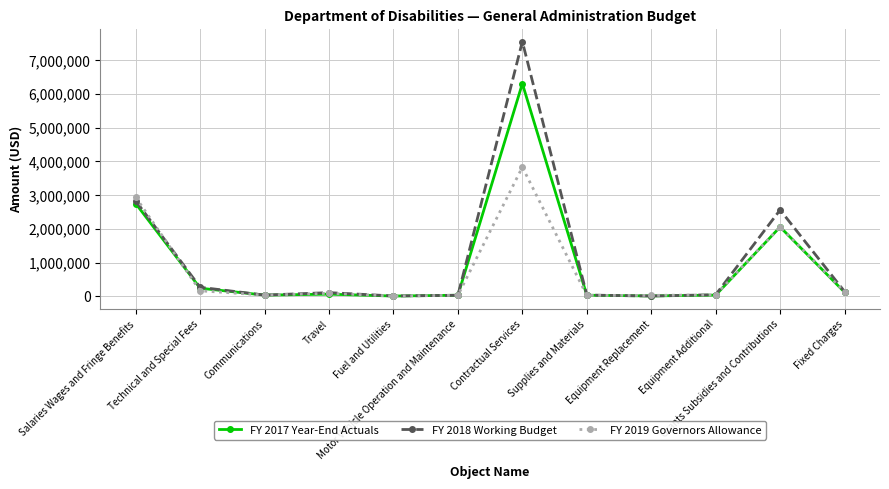

At which label is FY 2018 Working Budget closest to 3777454?

Salaries Wages and Fringe Benefits